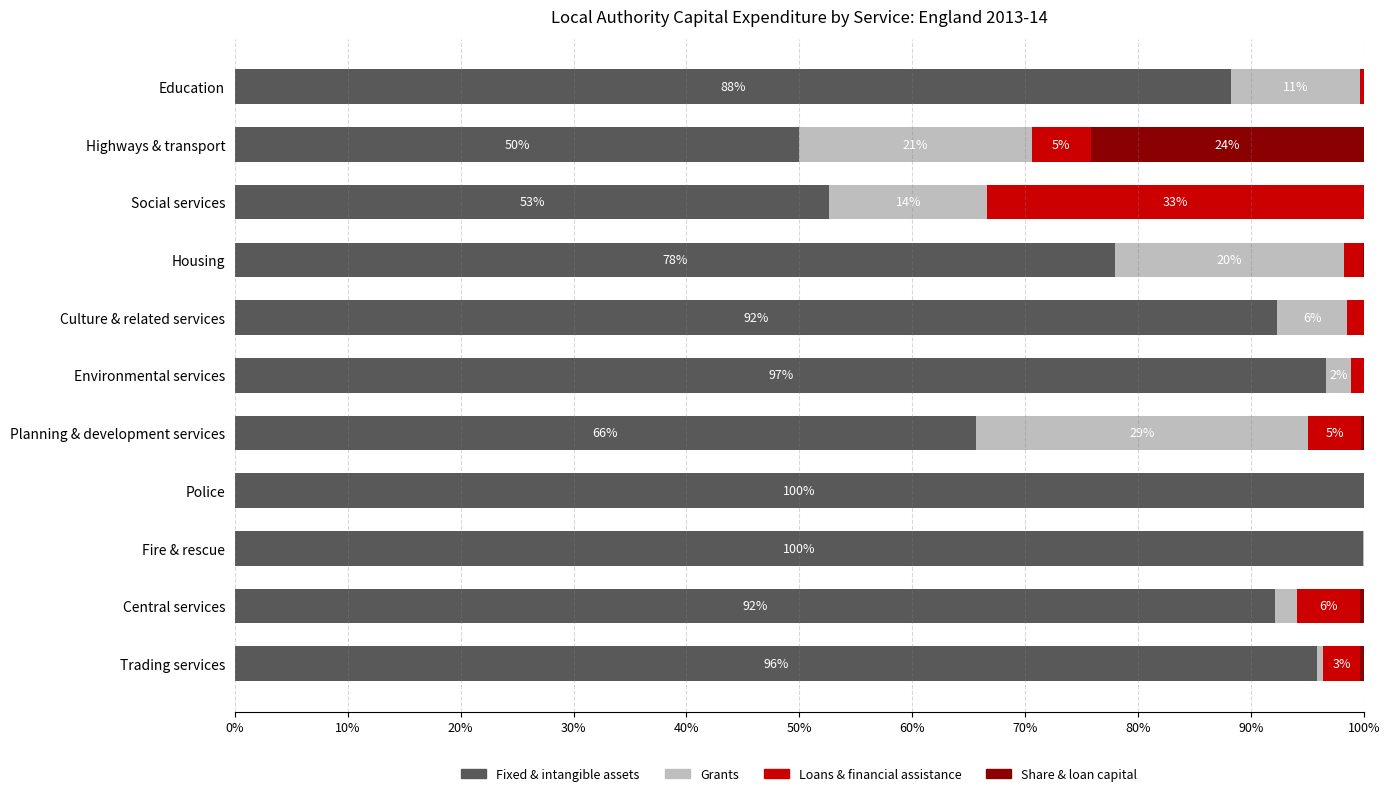

How many bars are there in each group?

4